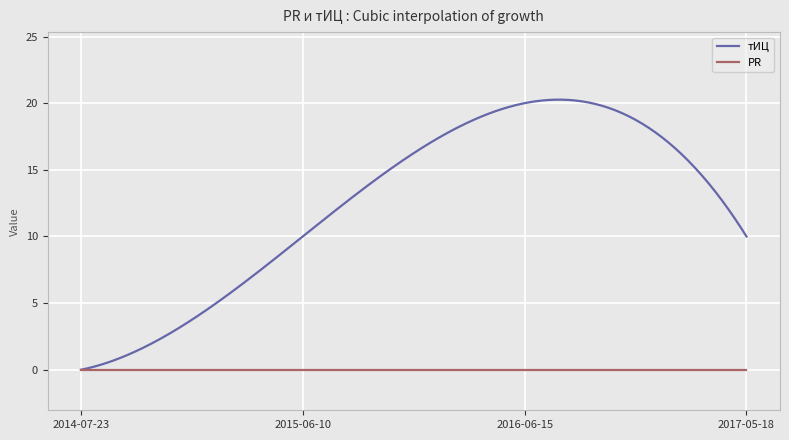

At which category is the sum across all series the highest?

2016-06-15